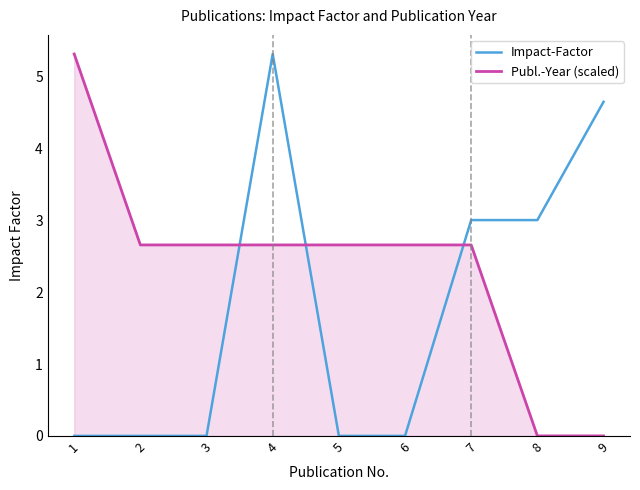

Rank the series at 6 from lowest to highest value.

Impact-Factor, Publ.-Year (scaled)